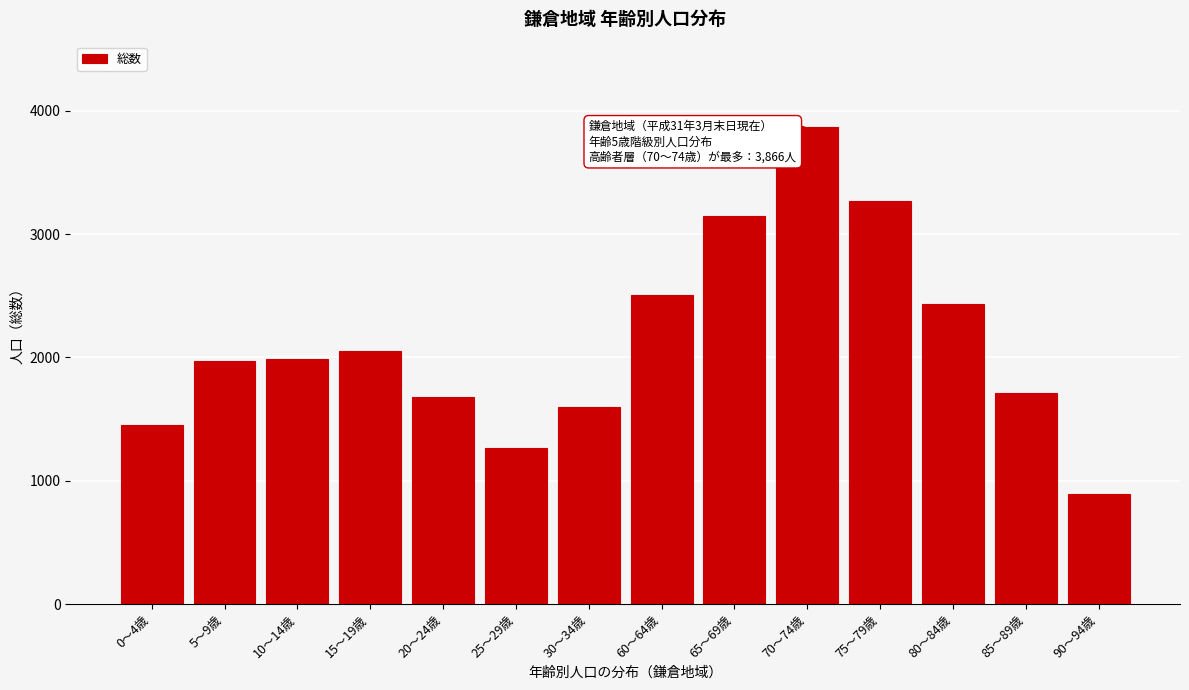

Reading right to left, what are all the values shown in this chart?

889	1708	2436	3270	3866	3144	2504	1602	1262	1678	2053	1990	1969	1451